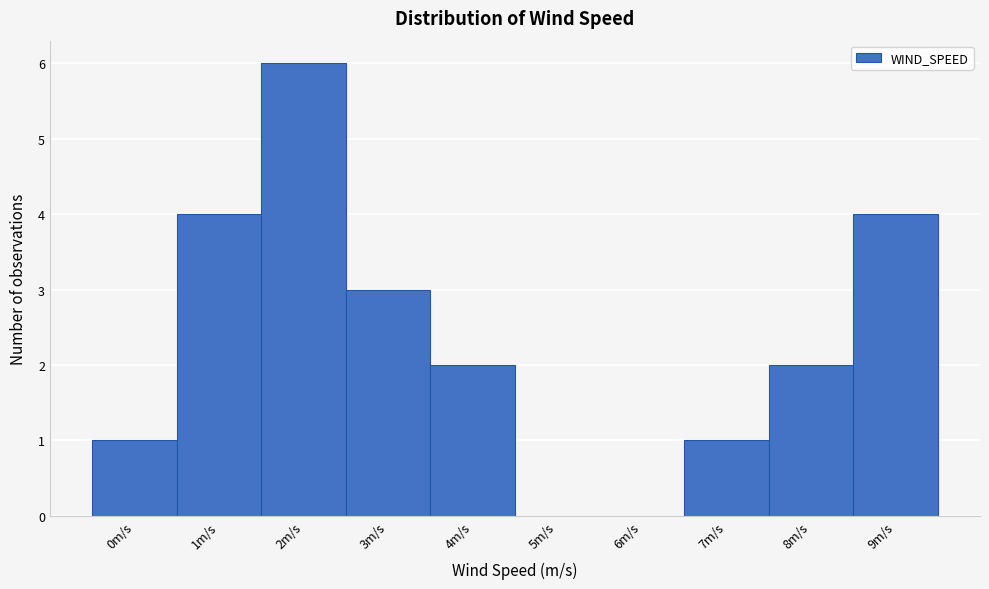

Reading right to left, transcribe all the data shown in this chart.

9m/s=4	8m/s=2	7m/s=1	6m/s=0	5m/s=0	4m/s=2	3m/s=3	2m/s=6	1m/s=4	0m/s=1